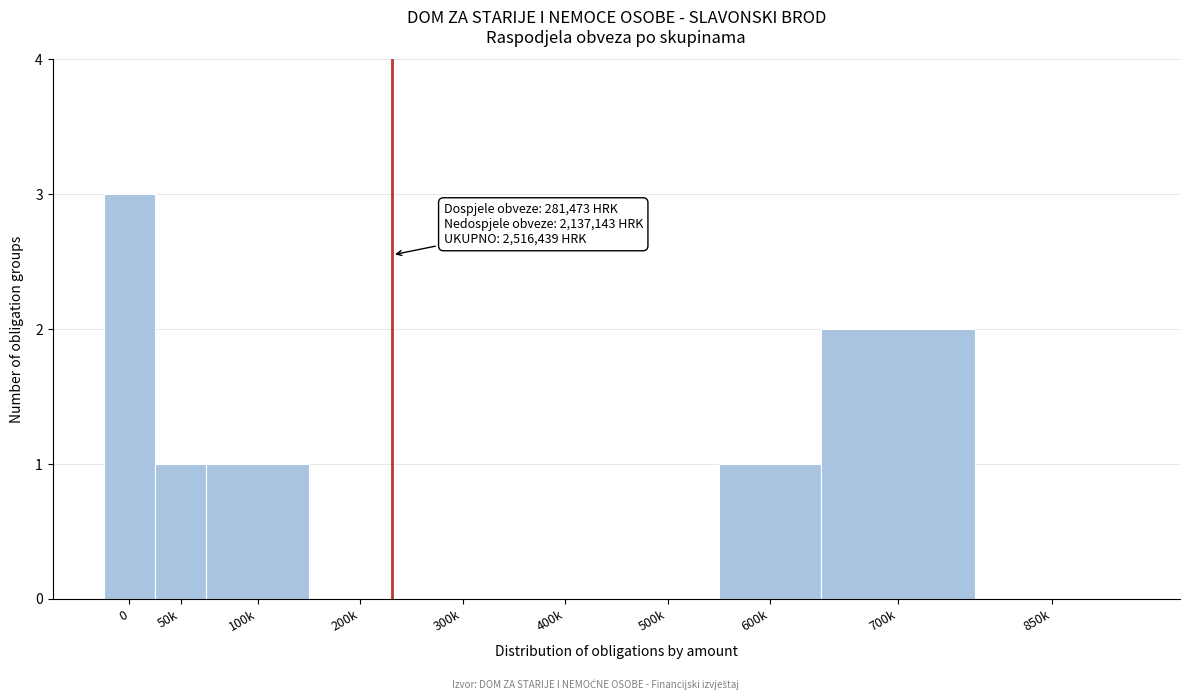

Reading left to right, transcribe all the data shown in this chart.

0=3	50k=1	100k=1	200k=0	300k=0	400k=0	500k=0	600k=1	700k=2	850k=0